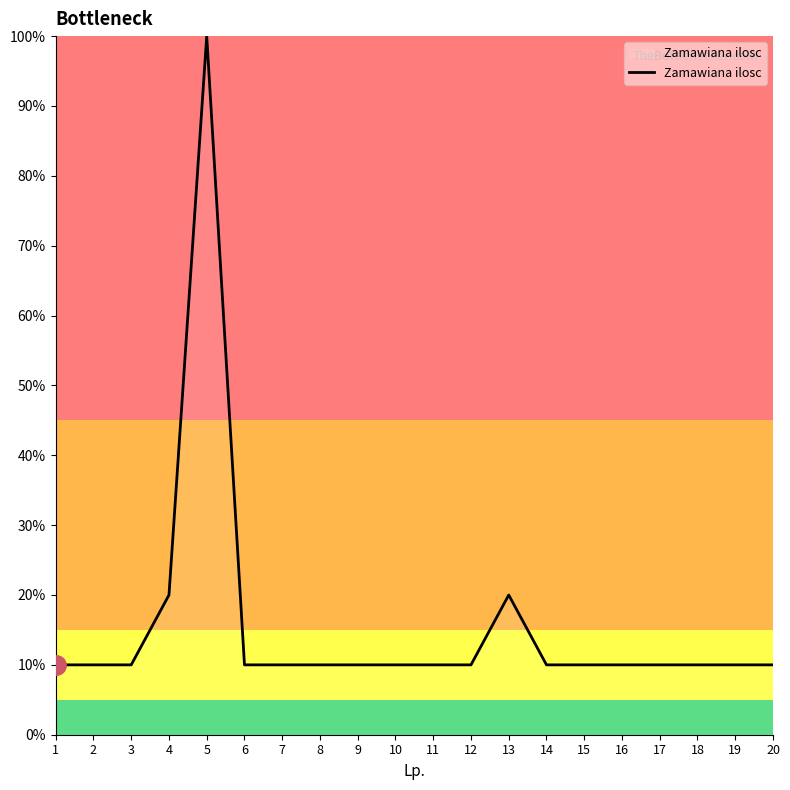

What is the change in value from 5 to 6?

-90